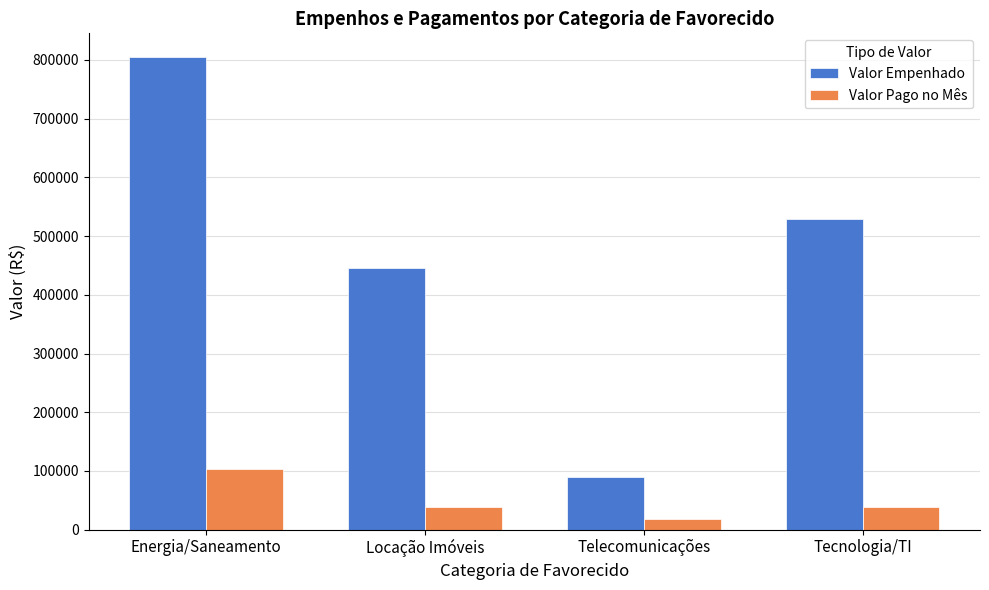

At which label is Valor Empenhado closest to 447531?

Locação Imóveis